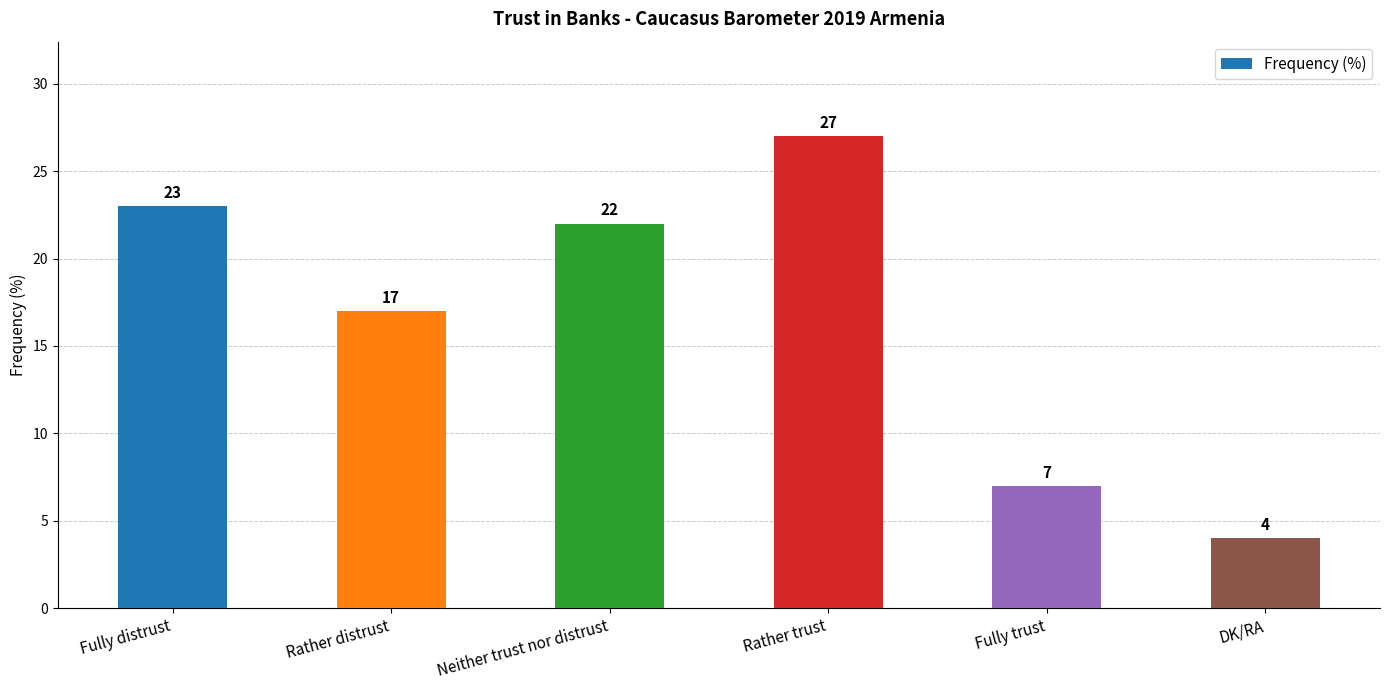

What is the sum of the values at Neither trust nor distrust and Rather trust?

49